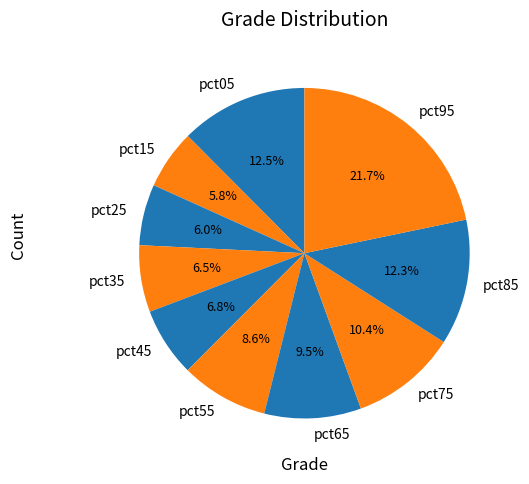

How many slices are in this pie chart?

10